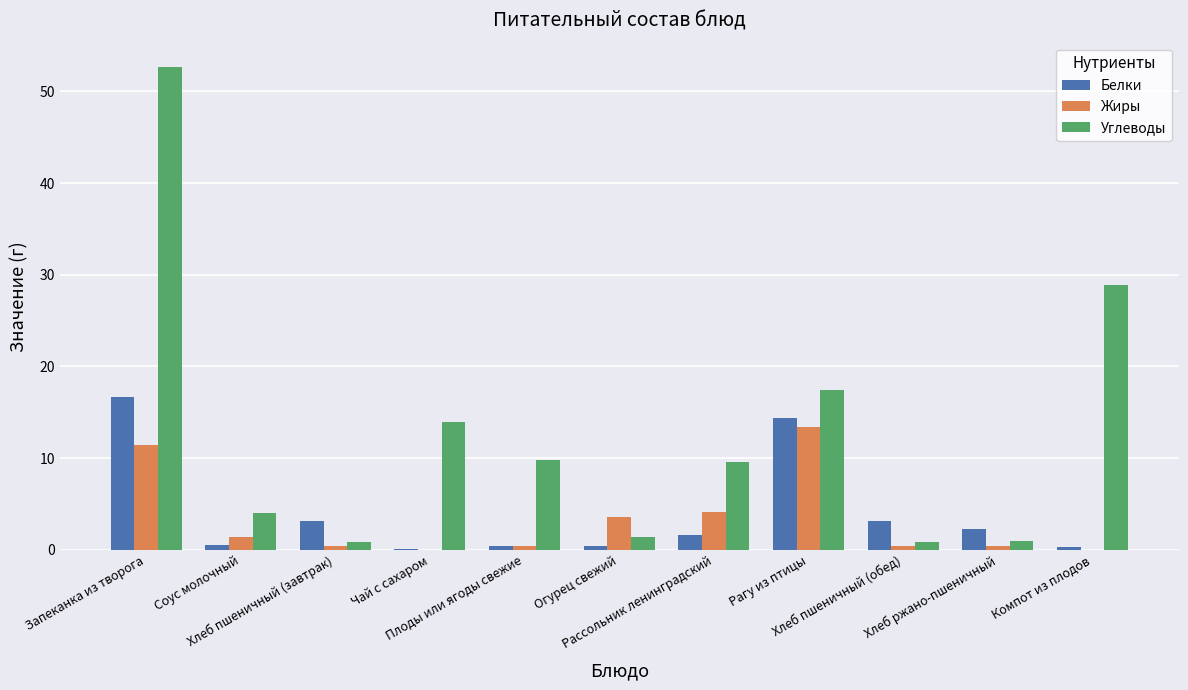

Which series has the largest total across all categories?

Углеводы